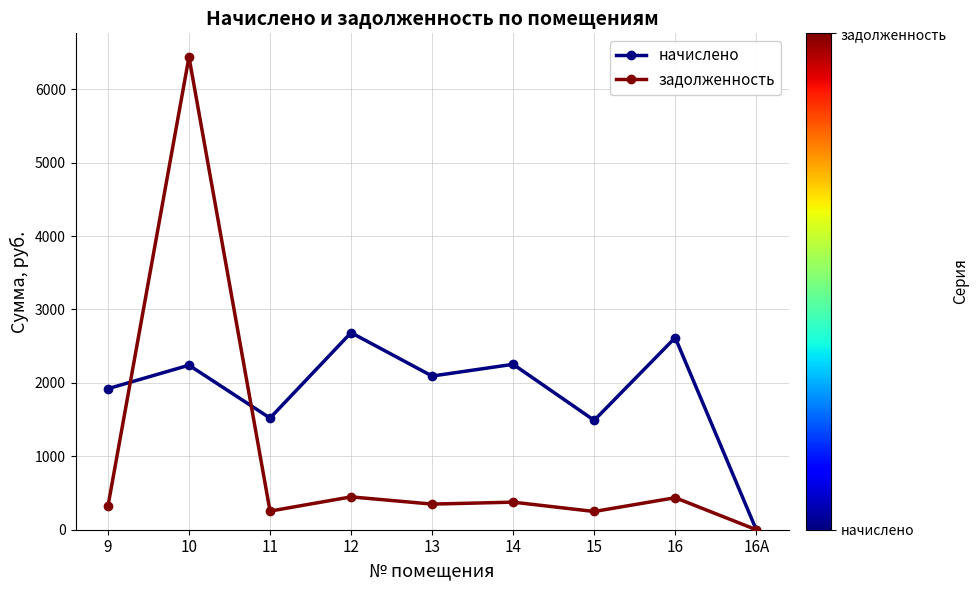

What is the difference between the начислено values at 10 and 11?

720.2